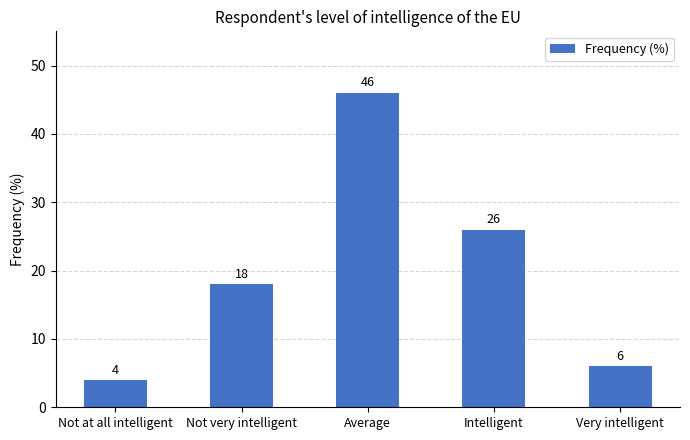

Reading left to right, transcribe all the data shown in this chart.

Not at all intelligent=4	Not very intelligent=18	Average=46	Intelligent=26	Very intelligent=6